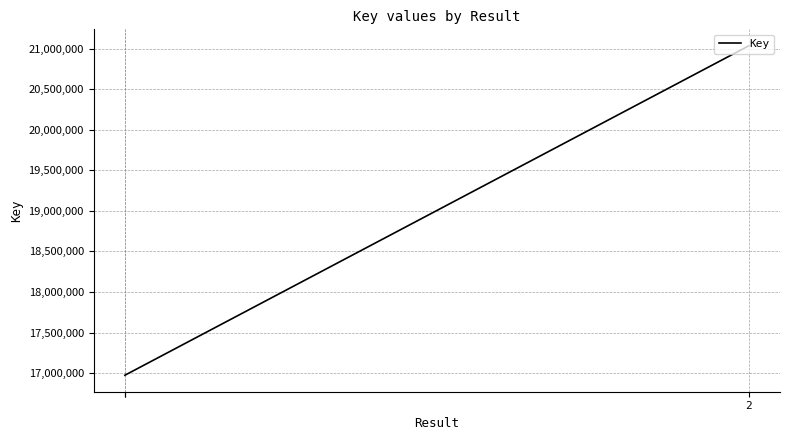

True or false: the data shows 28781780 at 1.

False